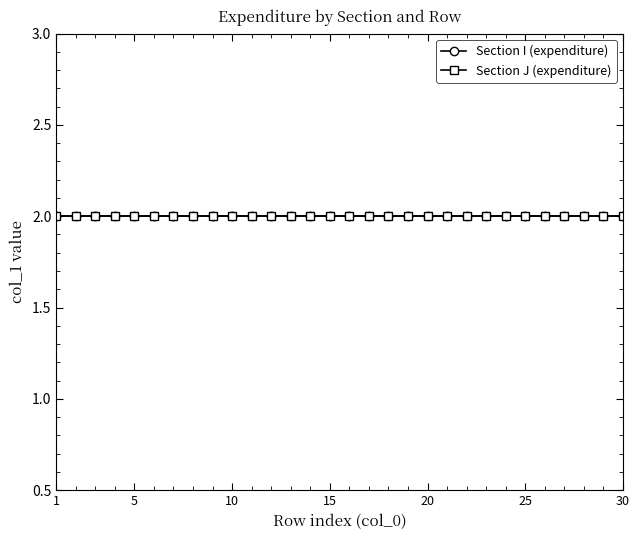

True or false: Section J (expenditure) and Row index cross at least once.

False